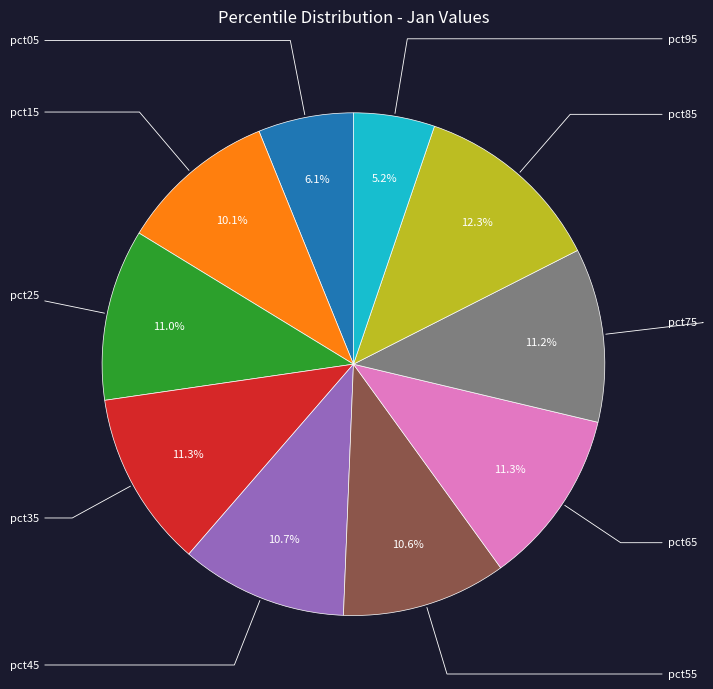

Is there any slice that represents more than half of the pie?

No